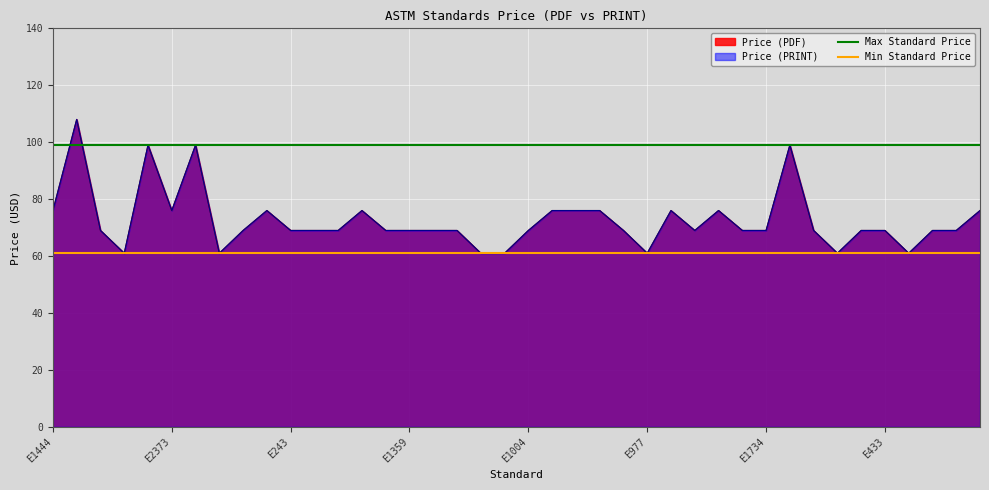

The Max Standard Price series shows 99 at E1444. True or false?

True